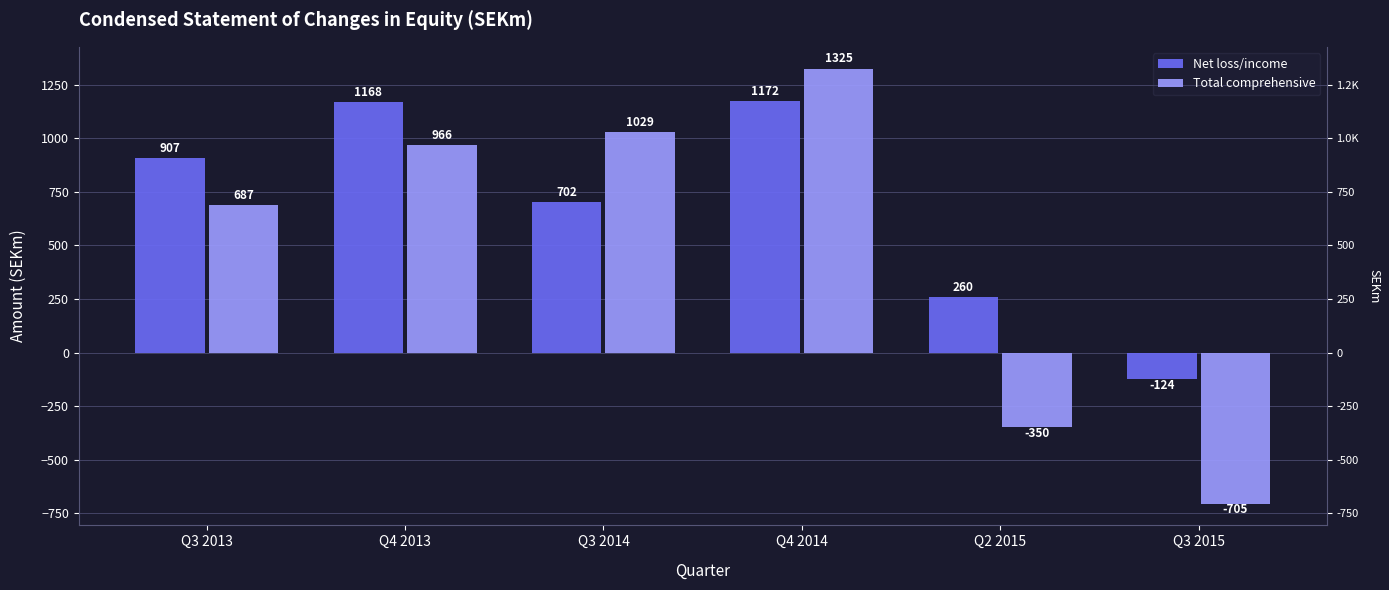

How many data points in Total comprehensive are less than 966?

3